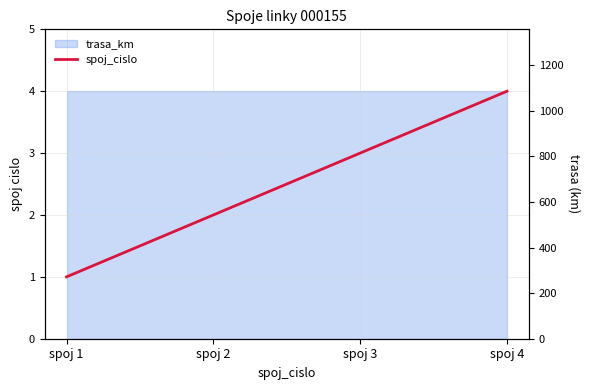

What is the change in value from spoj 1 to spoj 2?

+1